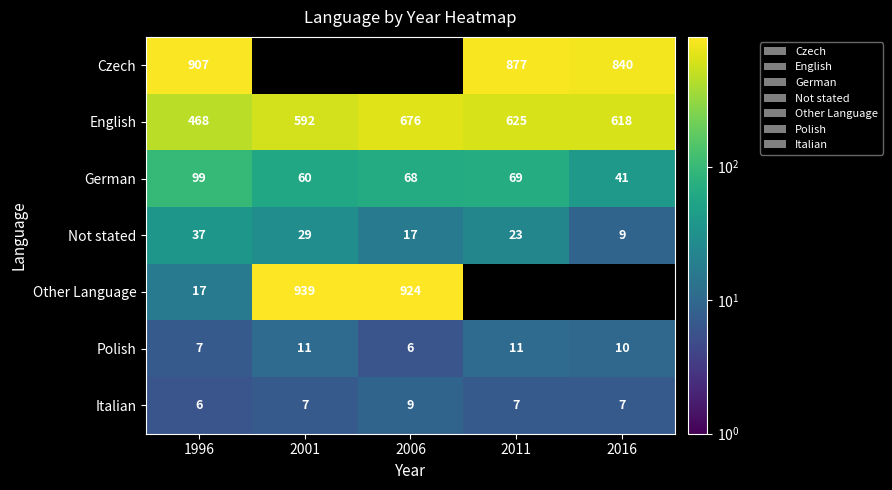

How many Not stated values are between 17 and 29?

3